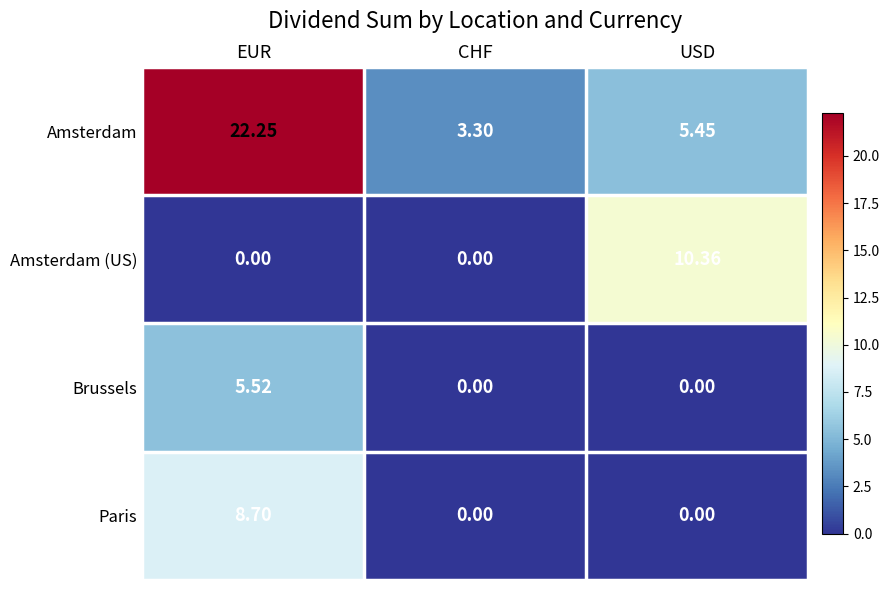

Where is Amsterdam nearest to the value 12?

USD